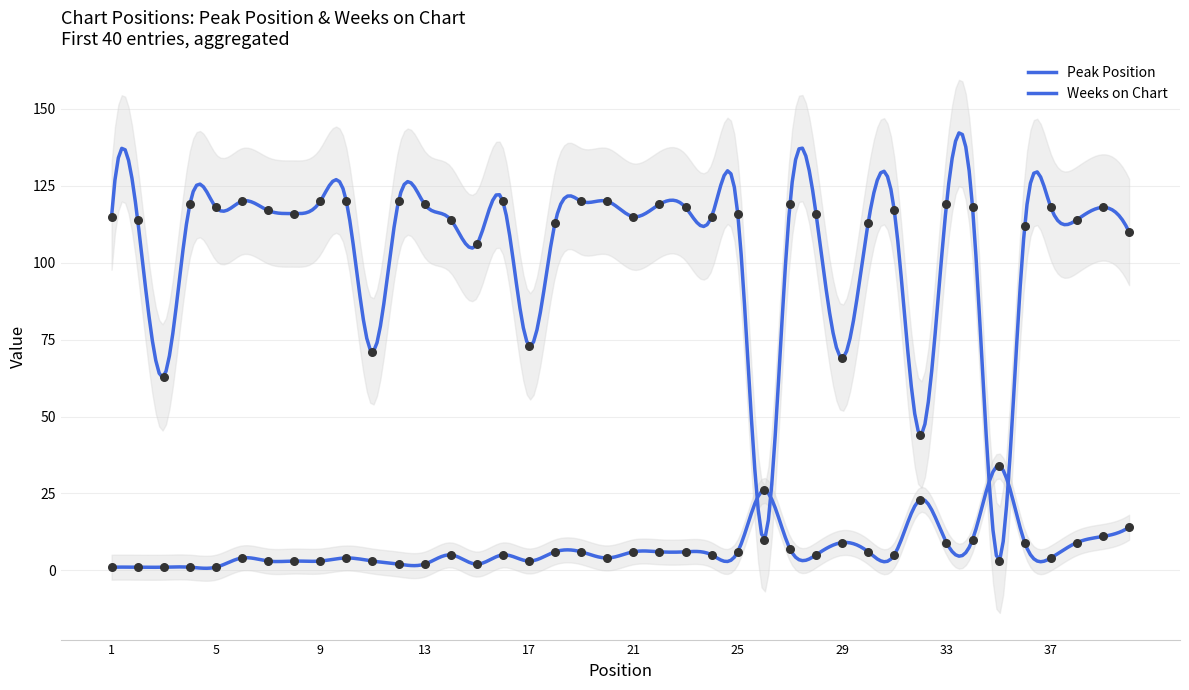

What are all the series names shown in the legend?

Peak Position, Weeks on Chart